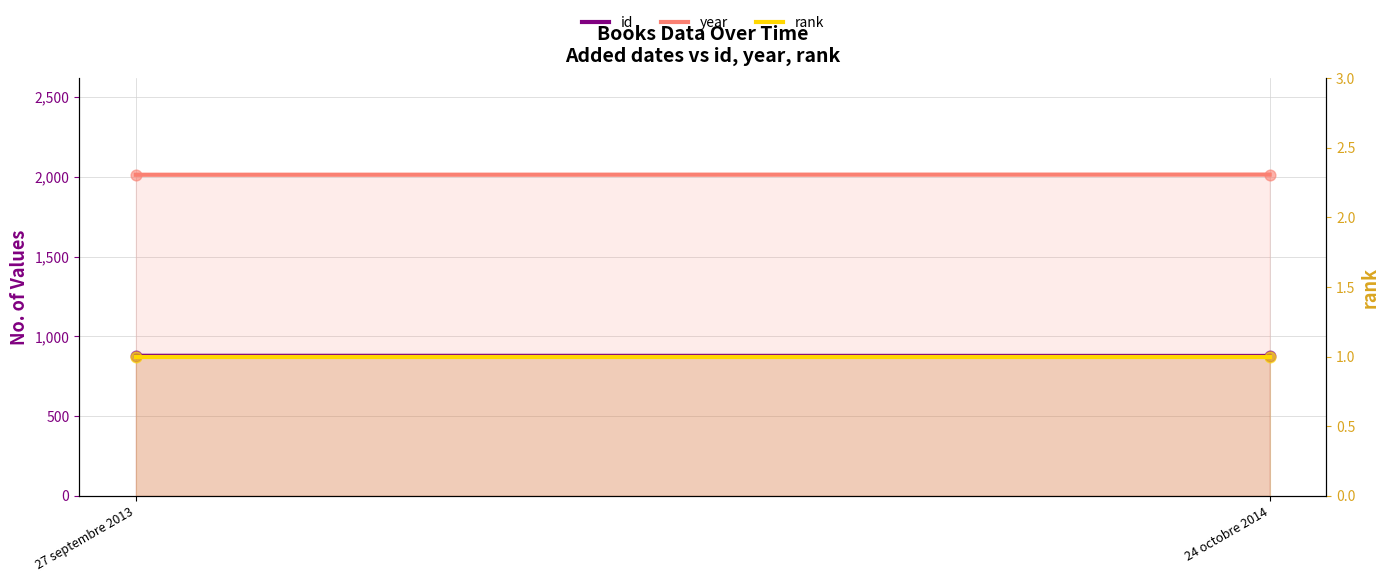

Which series has the largest Y range (max minus min)?

id